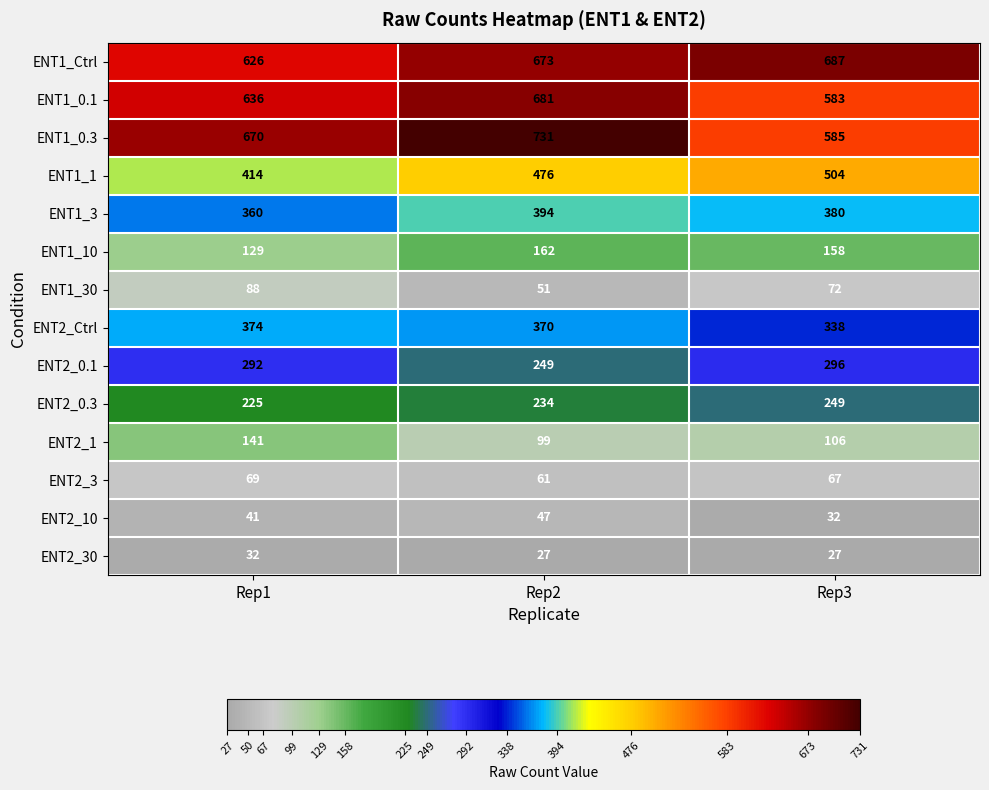

Which category has the highest value in the ENT1_0.1 series?

Rep2